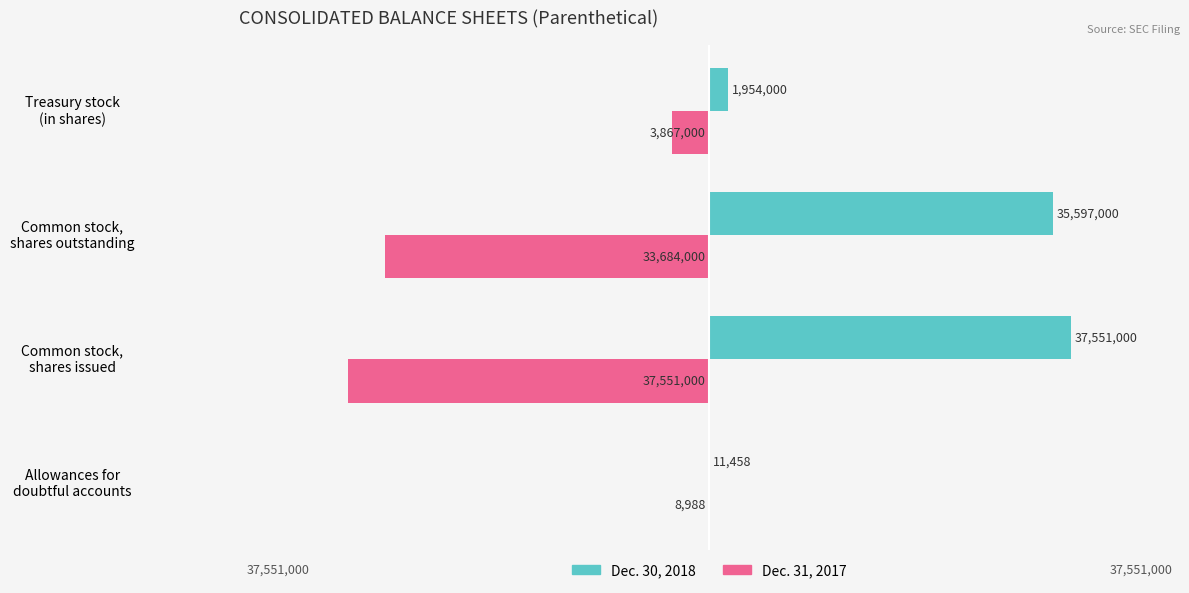

Where is Dec. 31, 2017 nearest to the value -18779994?

Common stock,
shares outstanding